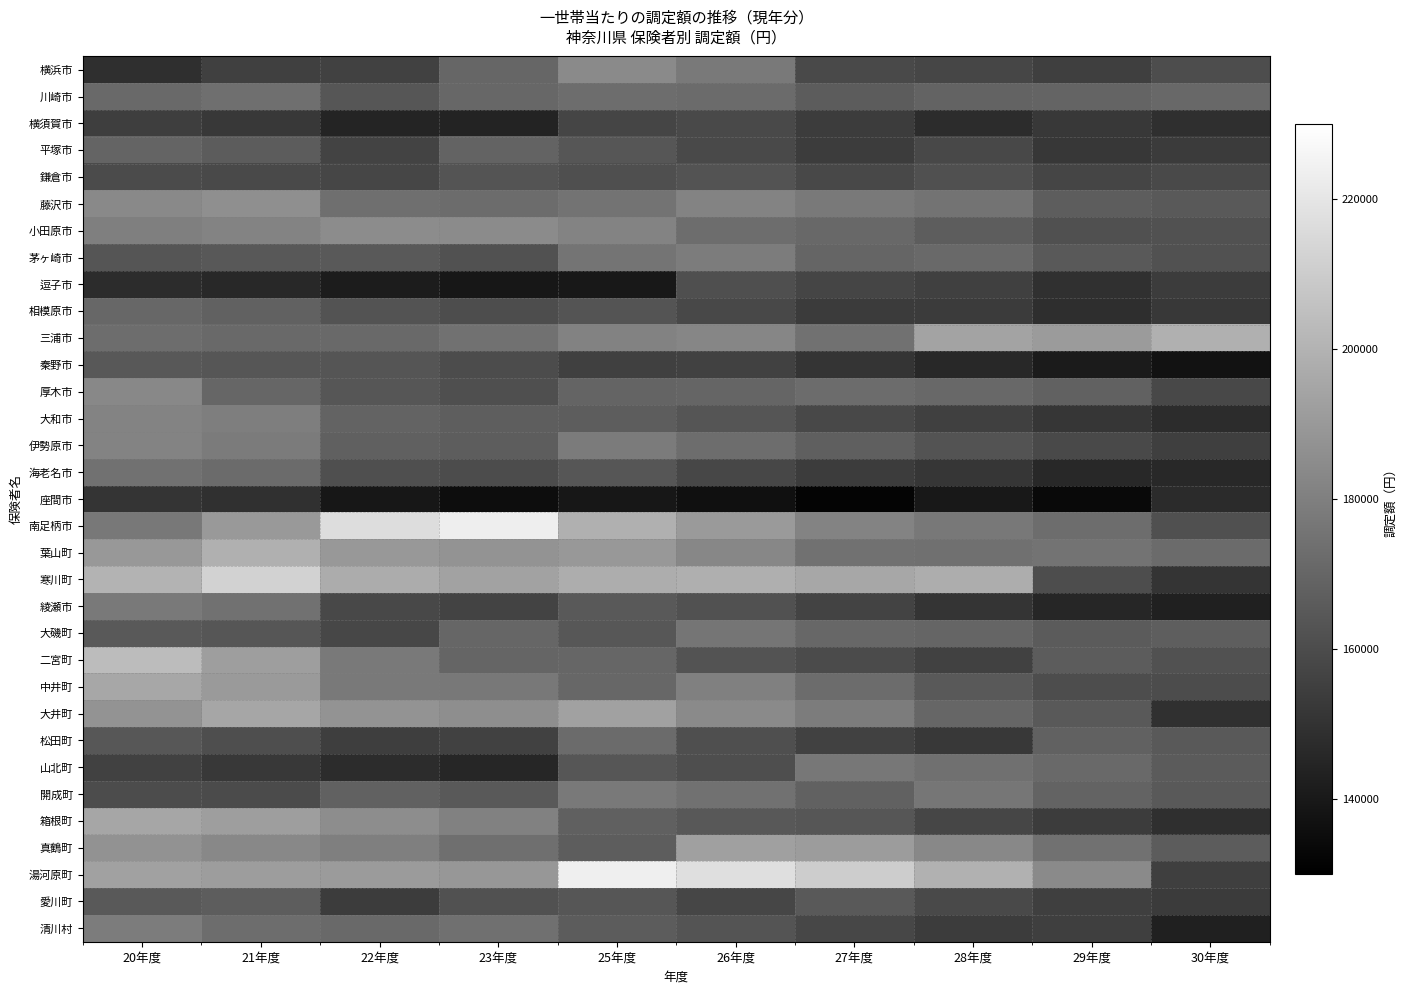

Which series has the widest spread of values?

湯河原町